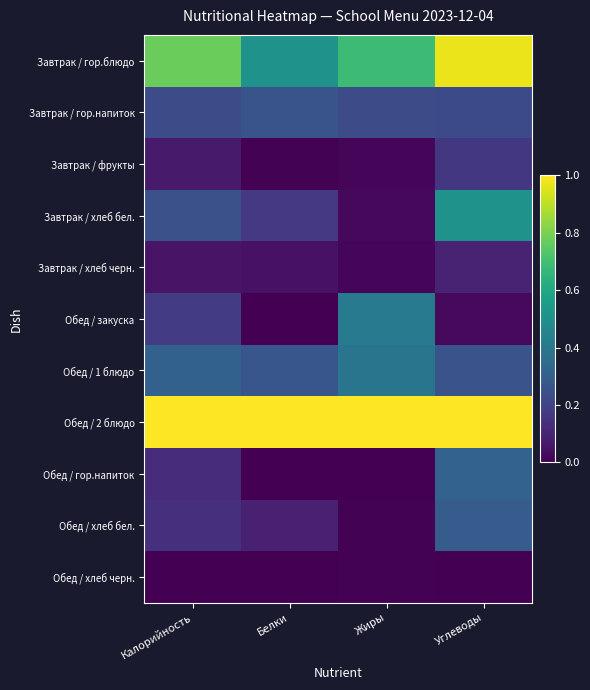

Reading left to right, what are all the values shown in this chart?

Завтрак / гор.блюдо: Калорийность=0.8	Белки=0.5	Жиры=0.7	Углеводы=1.0
Завтрак / гор.напиток: Калорийность=0.2	Белки=0.3	Жиры=0.2	Углеводы=0.2
Завтрак / фрукты: Калорийность=0.1	Белки=0.0	Жиры=0.0	Углеводы=0.2
Завтрак / хлеб бел.: Калорийность=0.2	Белки=0.2	Жиры=0.0	Углеводы=0.5
Завтрак / хлеб черн.: Калорийность=0.1	Белки=0.0	Жиры=0.0	Углеводы=0.1
Обед / закуска: Калорийность=0.2	Белки=0.0	Жиры=0.4	Углеводы=0.0
Обед / 1 блюдо: Калорийность=0.3	Белки=0.3	Жиры=0.4	Углеводы=0.3
Обед / 2 блюдо: Калорийность=1.0	Белки=1.0	Жиры=1.0	Углеводы=1.0
Обед / гор.напиток: Калорийность=0.1	Белки=0.0	Жиры=0.0	Углеводы=0.3
Обед / хлеб бел.: Калорийность=0.1	Белки=0.1	Жиры=0.0	Углеводы=0.3
Обед / хлеб черн.: Калорийность=0.0	Белки=0.0	Жиры=0.0	Углеводы=0.0